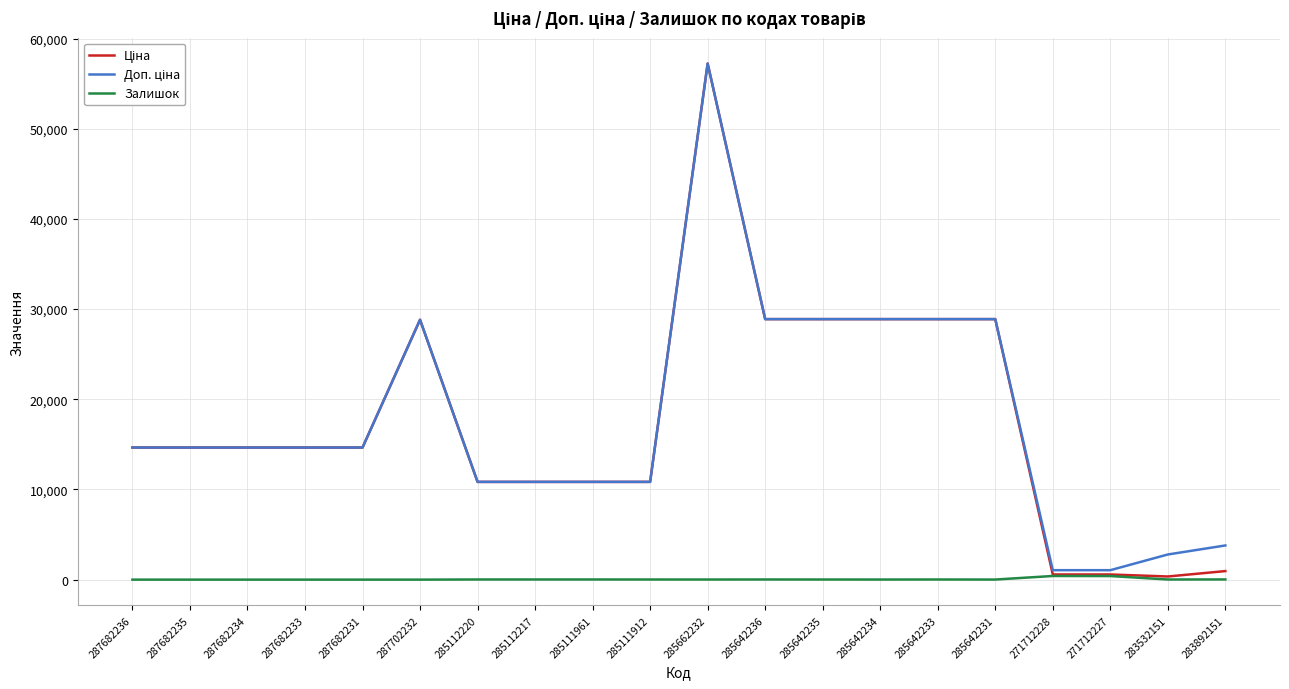

Which category has the highest value across all series?

285662232